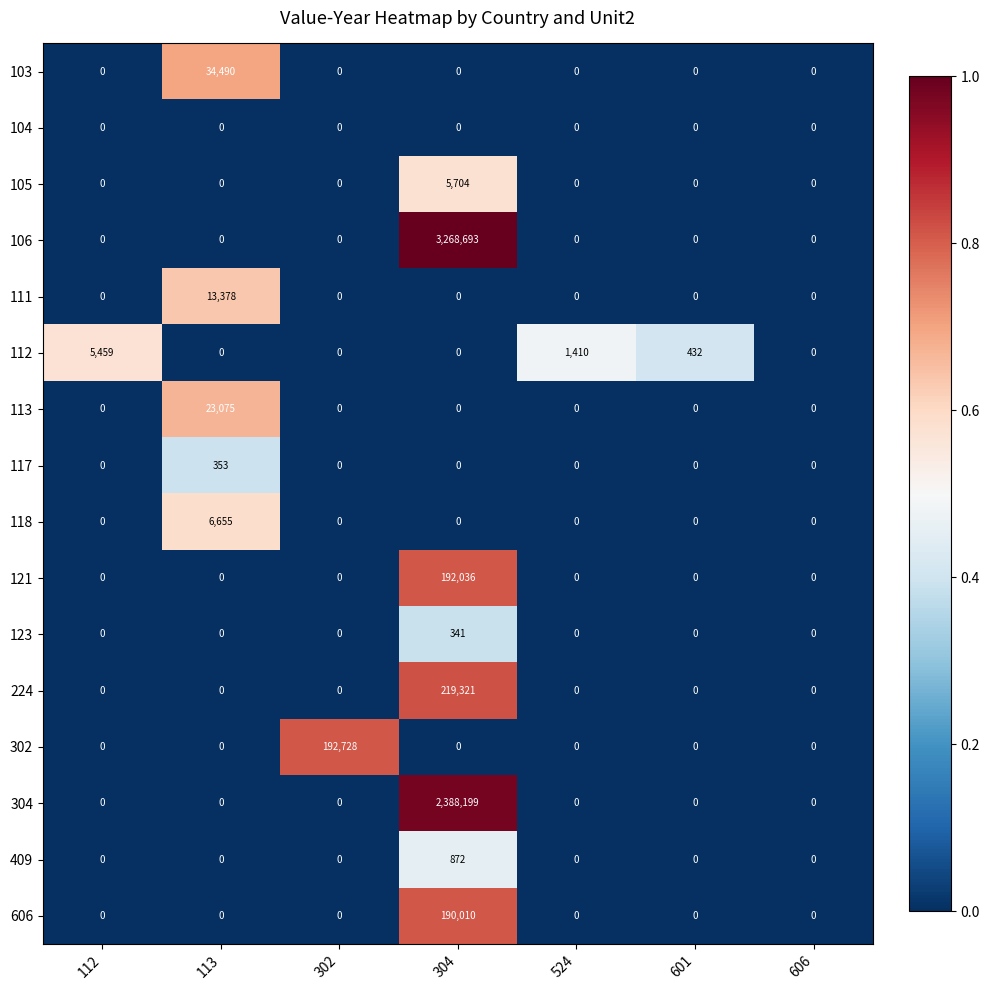

Is it true that 123 equals 163 at 302?

False